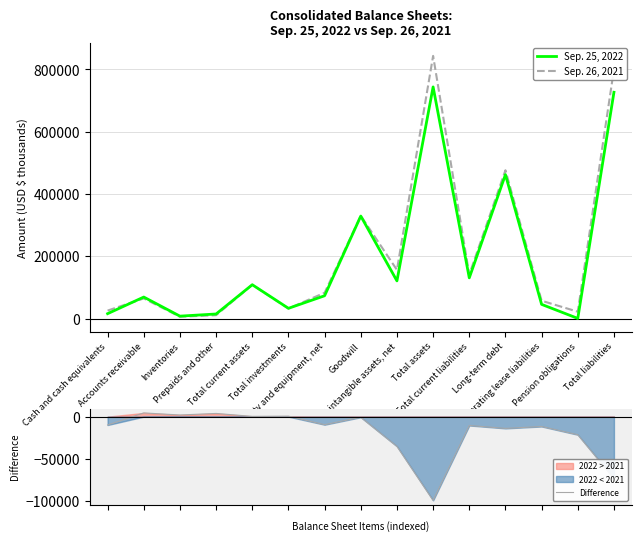

Where is the first local minimum for Difference?

Inventories